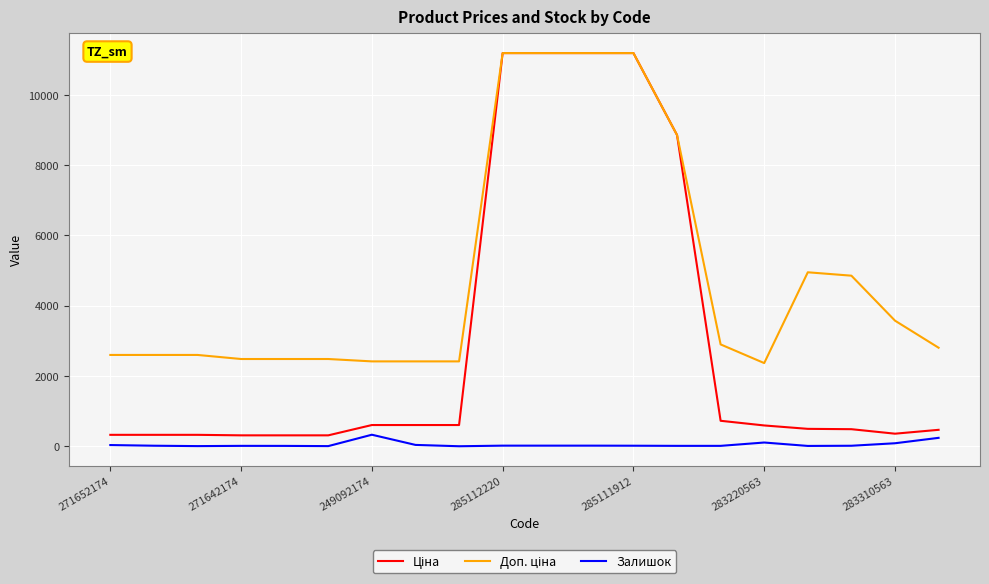

What is the greatest value displayed?

11188.2